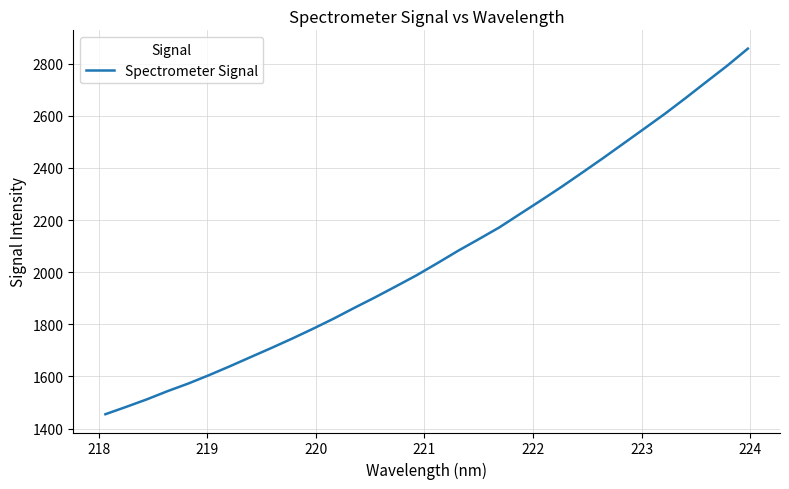

What is the greatest value displayed?

2858.0